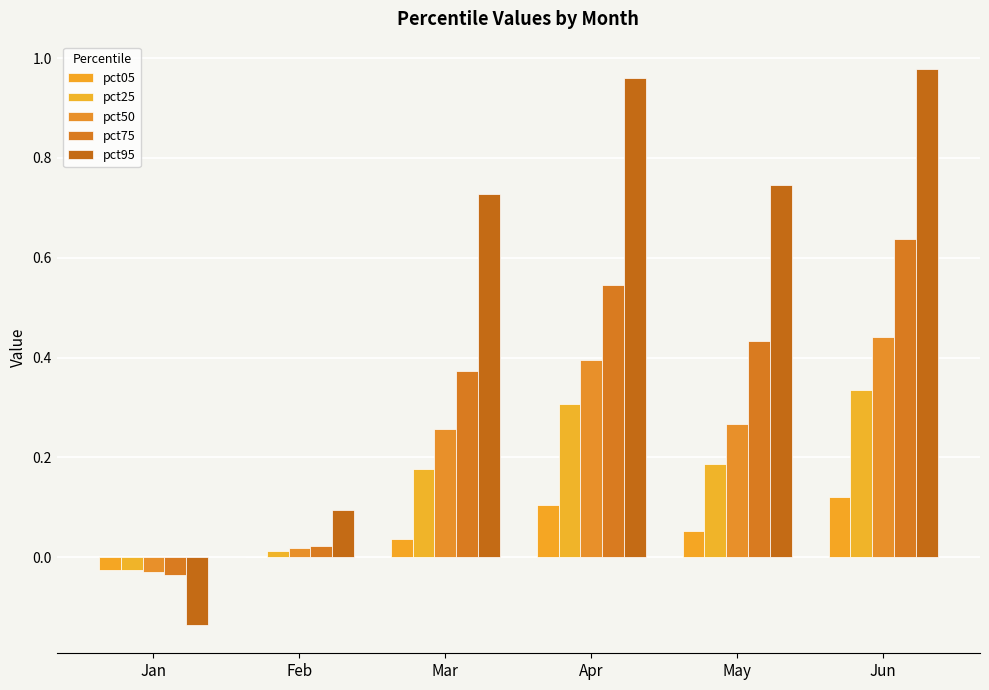

What is the difference between the maximum and minimum values in the pct75 series?

0.7